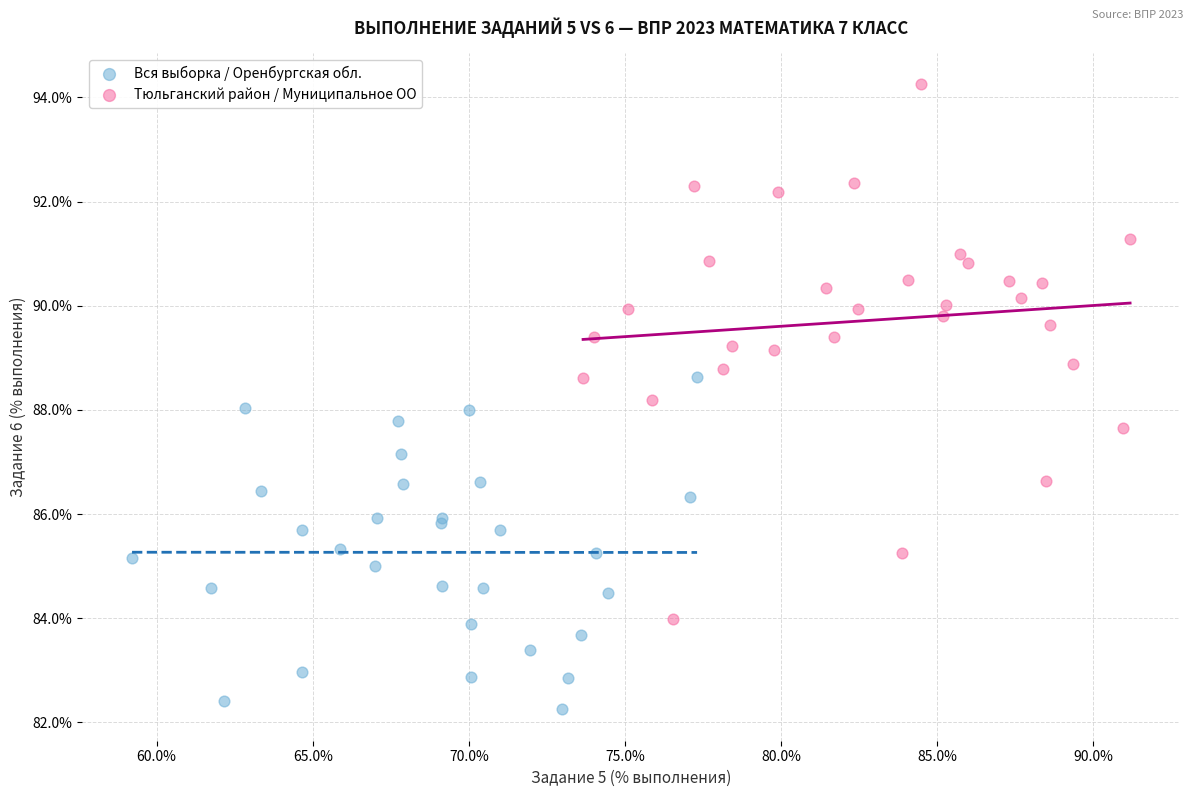

Which series contains the highest Y value?

Тюльганский район / Муниципальное ОО